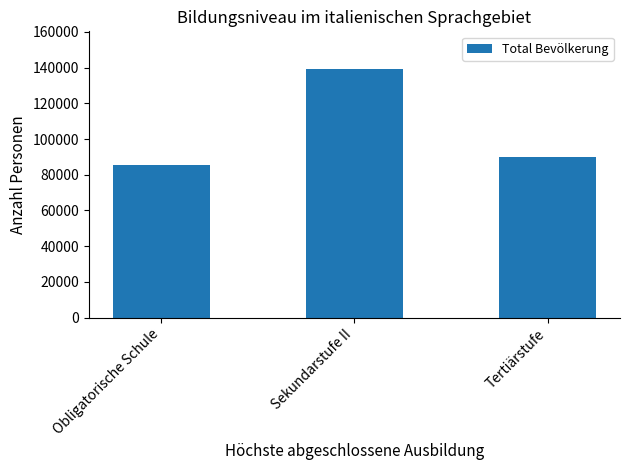

Rank the categories by value from lowest to highest.

Obligatorische Schule, Tertiärstufe, Sekundarstufe II